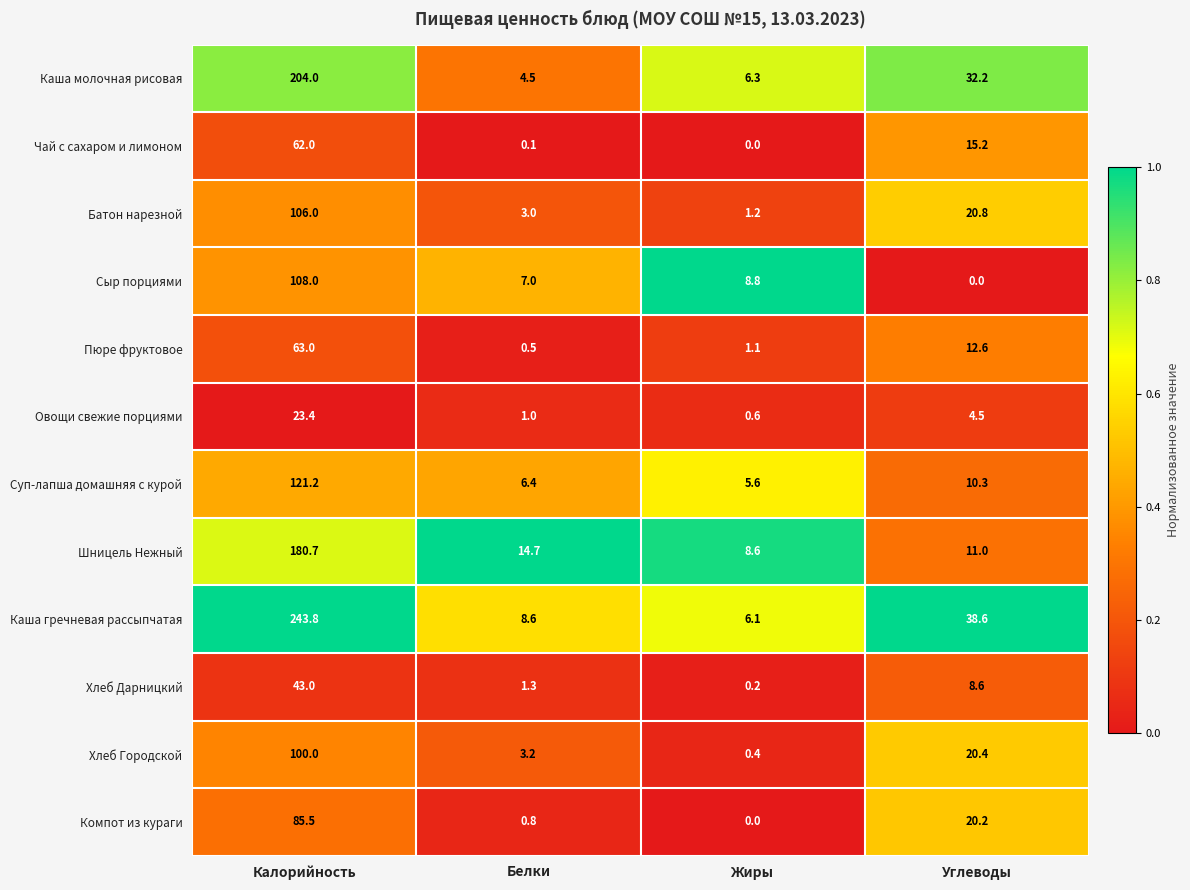

Is it true that Чай с сахаром и лимоном equals 62.0 at Калорийность?

True